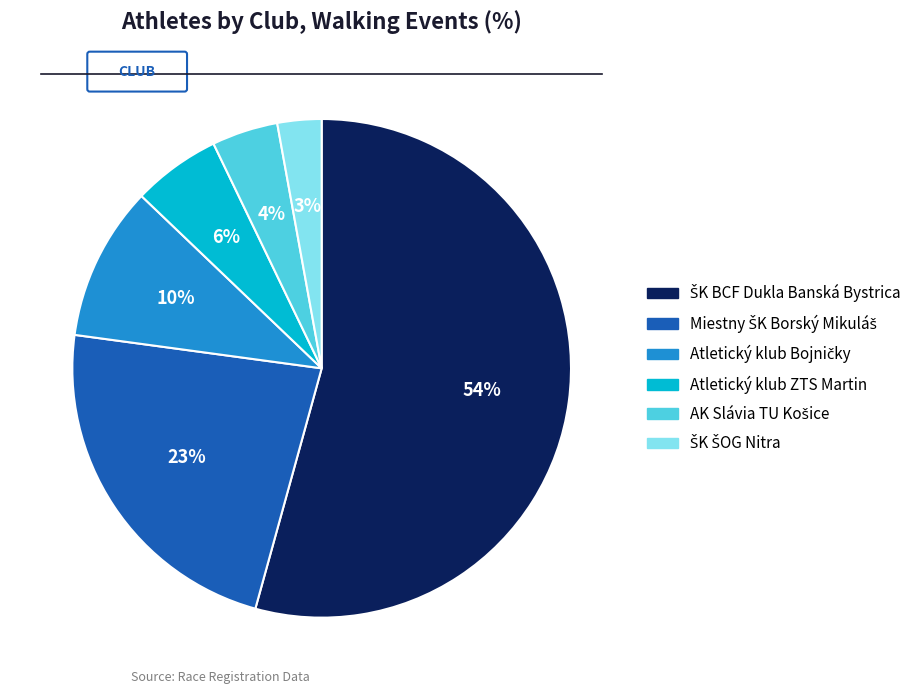

How many slices are in this pie chart?

6